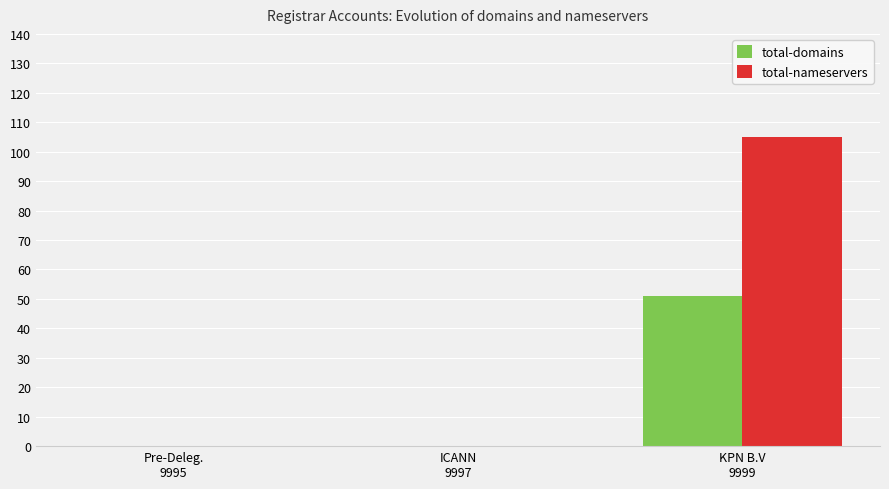

What are all the series names shown in the legend?

total-domains, total-nameservers